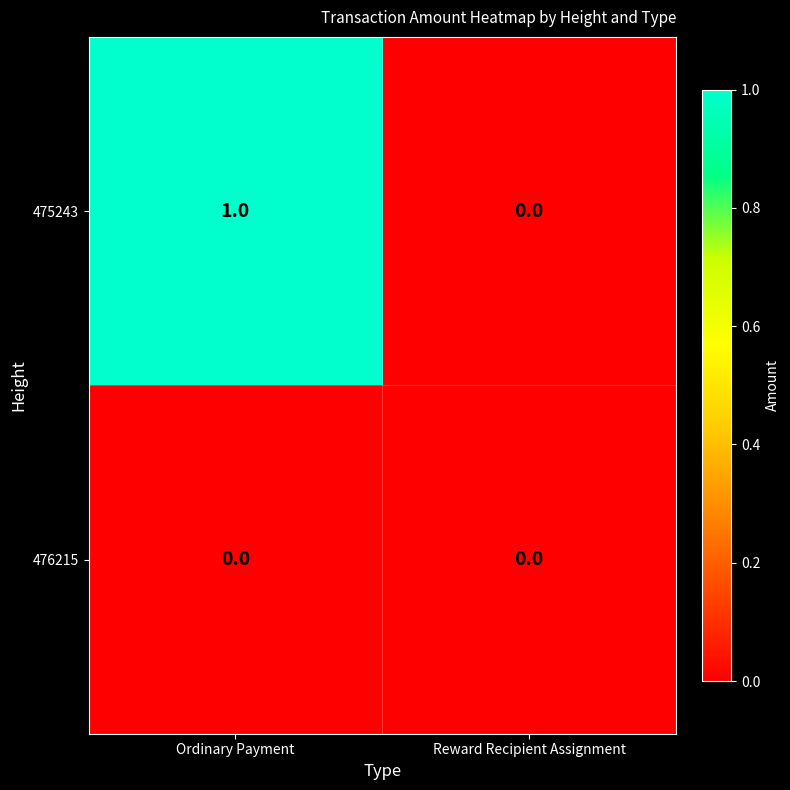

Which series has the largest total across all categories?

475243